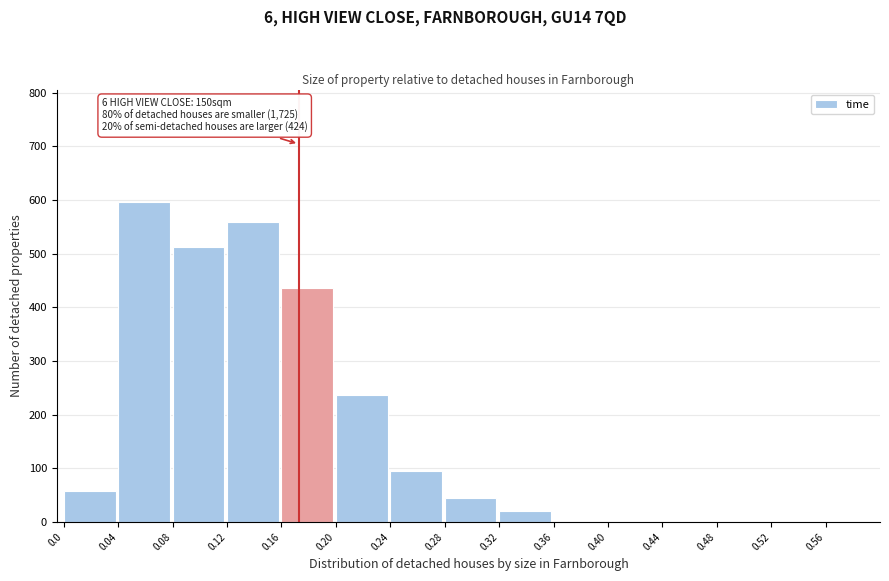

What is the maximum value shown in the chart?

597